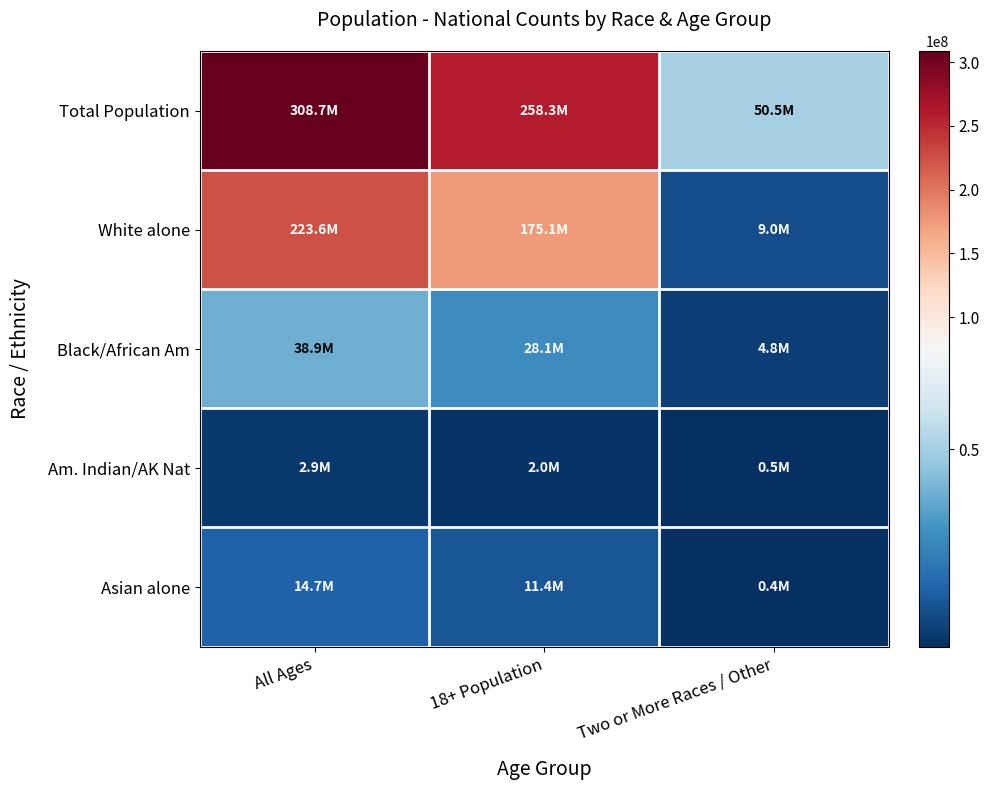

List the series in order of their peak value, highest first.

Total Population, White alone, Black/African Am, Asian alone, Am. Indian/AK Nat